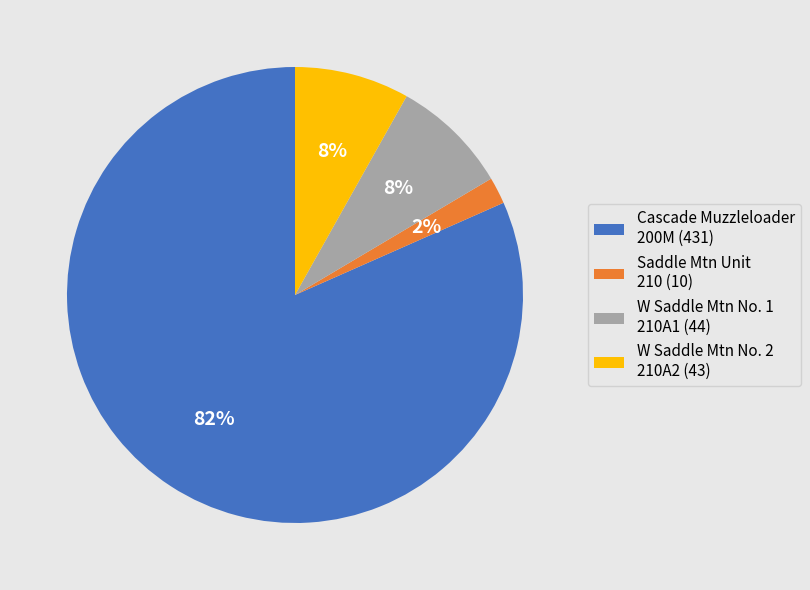

What is the smallest slice in the pie chart?

Saddle Mtn Unit 210 (10)